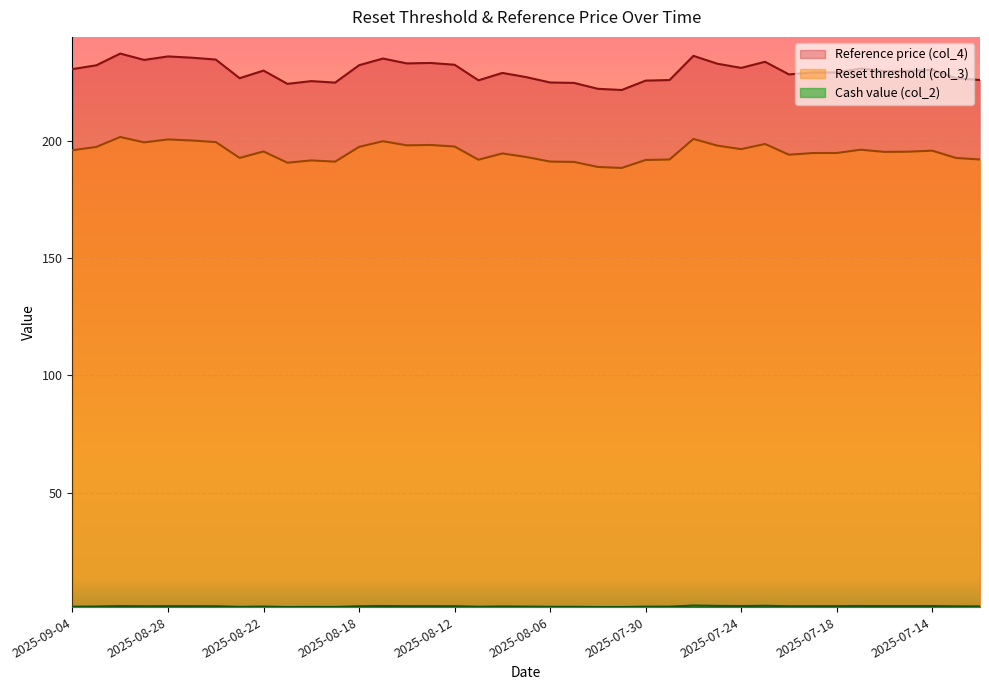

True or false: Reference price (col_4) and Reset threshold (col_3) intersect in this chart.

False